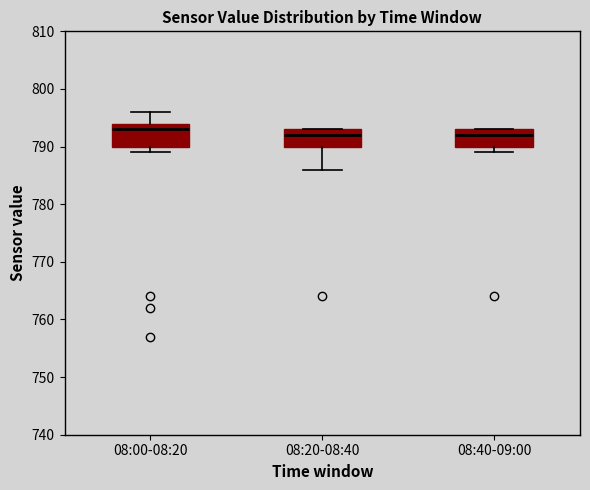

Reading left to right, read every box against the y-axis: the position of its median line, the range the box covers, and the ends of its whiskers. The values are not printed on the chart, so give them approximately, as read against the axis.

08:00-08:20: median 793, box 790 to 794, whiskers 789 to 796
08:20-08:40: median 792, box 790 to 793, whiskers 786 to 793
08:40-09:00: median 792, box 790 to 793, whiskers 789 to 793